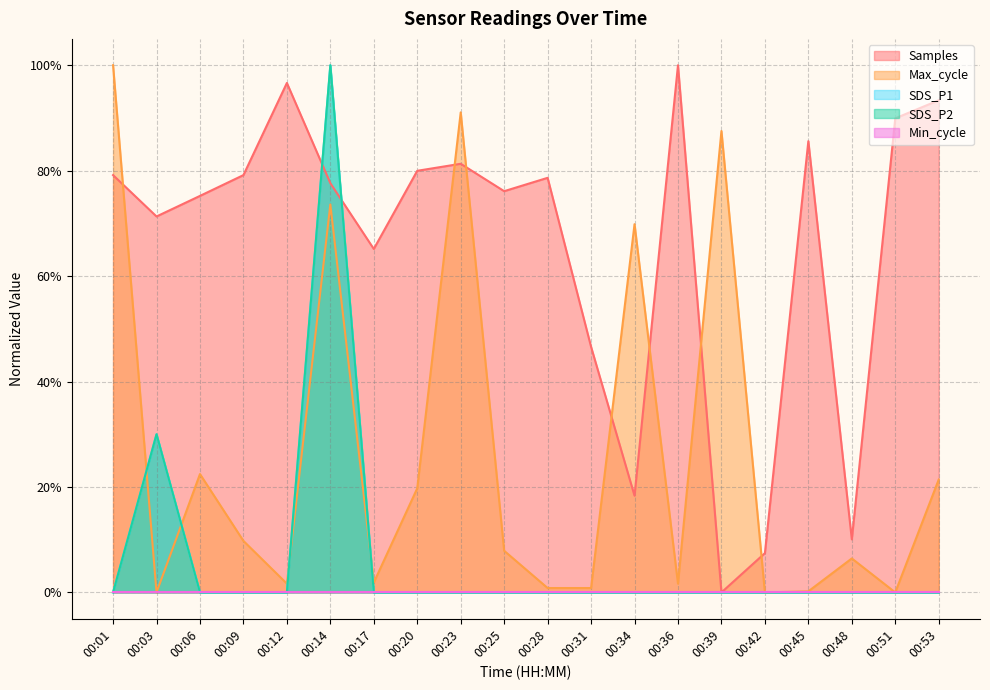

What is the difference between the Max_cycle_scaled values at 00:48 and 00:31?

0.1